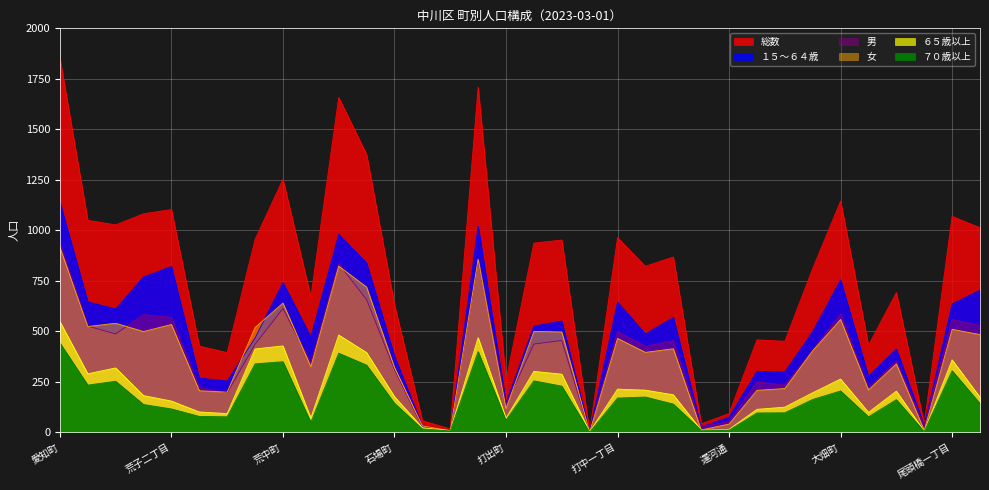

What position from the right is 笈瀬町?

9